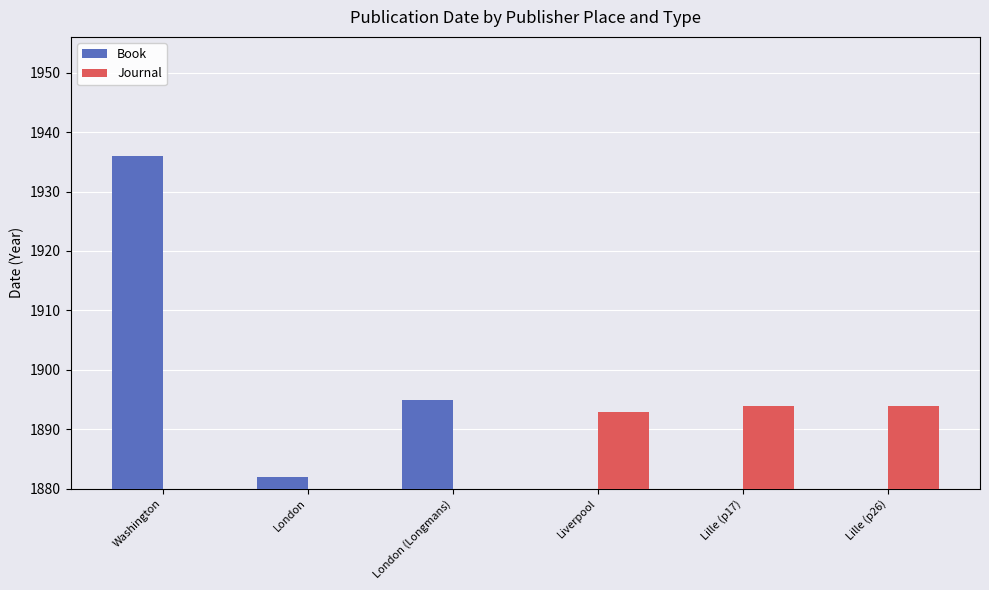

True or false: Book has a value of 0 at Lille (p26).

True